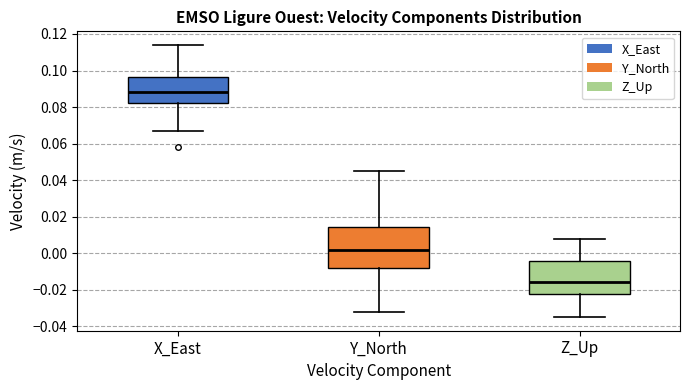

Reading left to right, read every box against the y-axis: the position of its median line, the range the box covers, and the ends of its whiskers. The values are not printed on the chart, so give them approximately, as read against the axis.

X_East: median 0.088, box 0.082 to 0.096, whiskers 0.068 to 0.114
Y_North: median 0.002, box -0.008 to 0.014, whiskers -0.032 to 0.046
Z_Up: median -0.016, box -0.022 to -0.004, whiskers -0.034 to 0.008